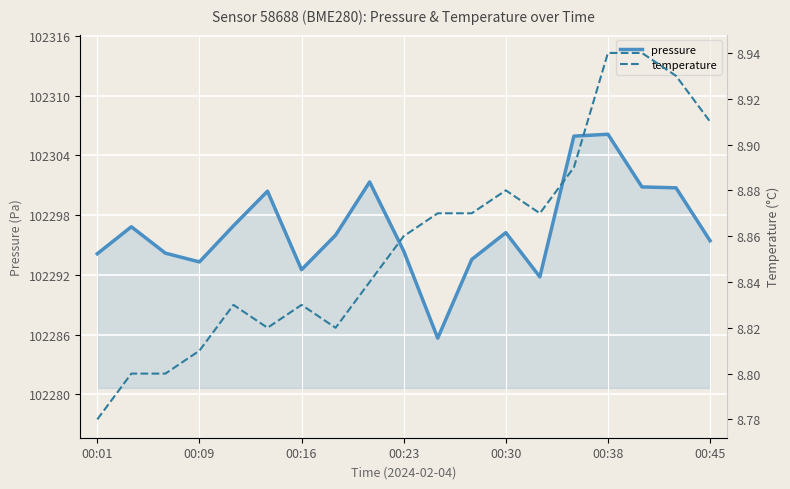

At how many categories does at least one series exceed 77621?

19